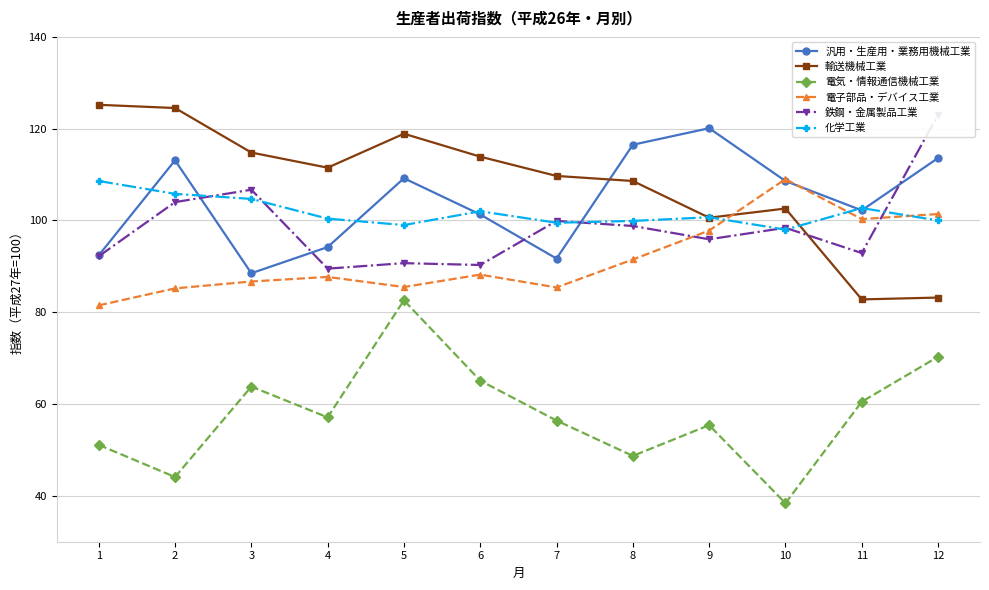

True or false: 輸送機械工業 has more than 2 interior local peaks.

False